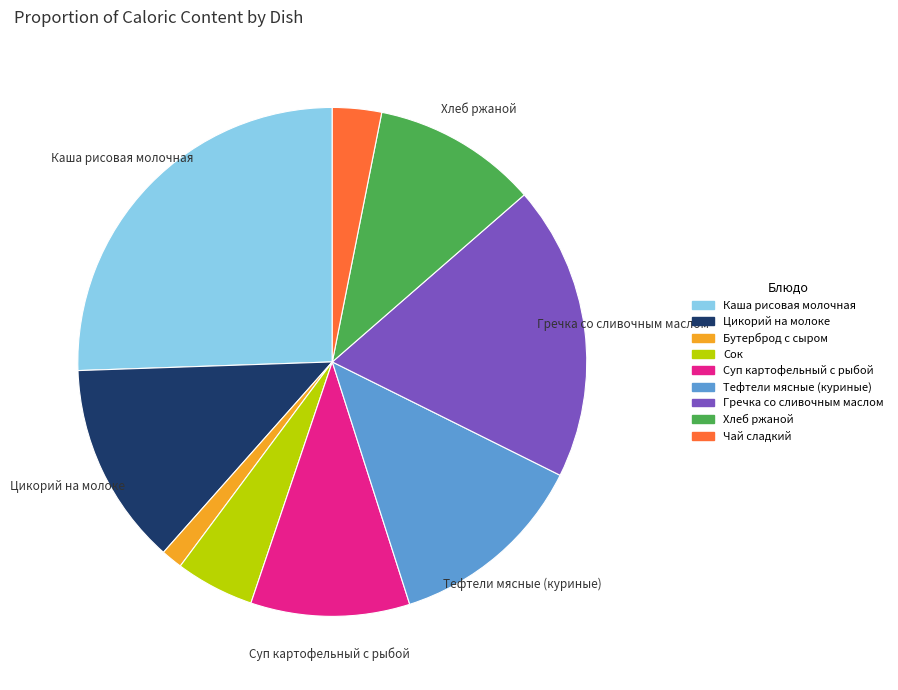

How many slices are in this pie chart?

9